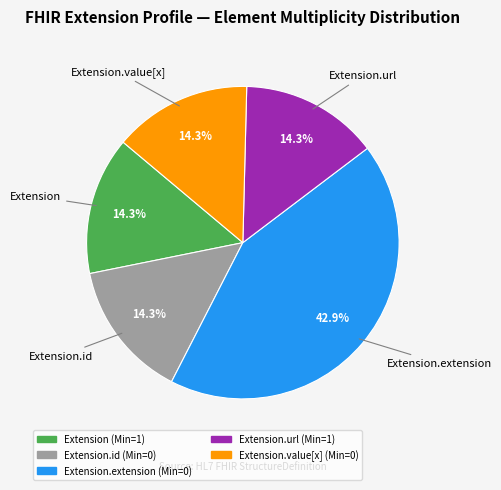

Is there any slice that represents more than half of the pie?

No